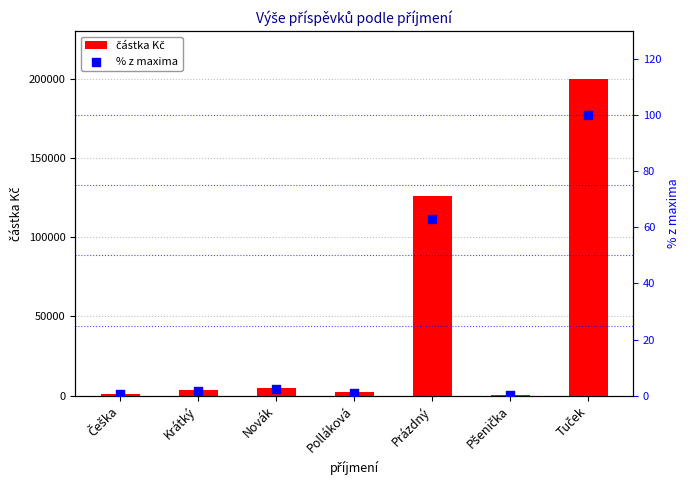

Which series reaches the maximum Y coordinate?

částka Kč